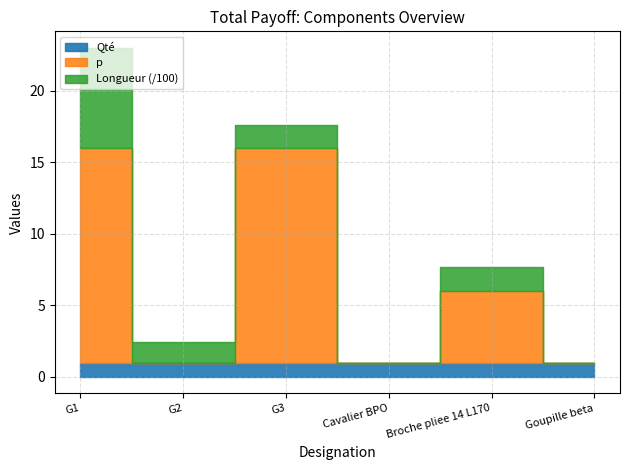

At which category is the sum across all series the highest?

G1